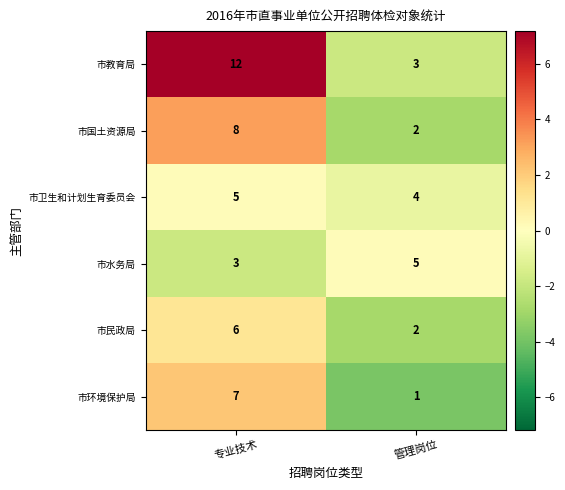

At which category does the chart reach its minimum across all series?

管理岗位